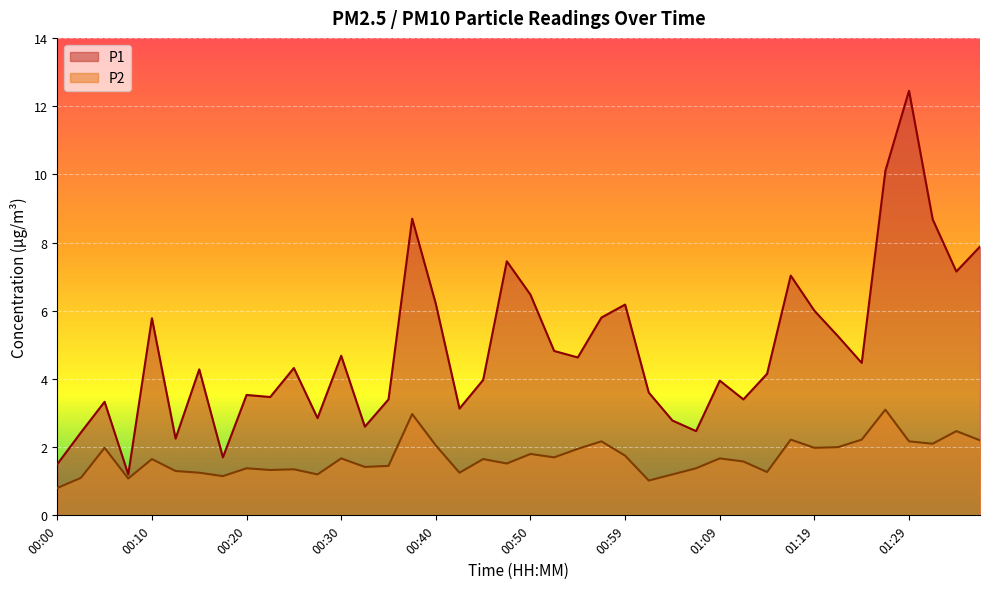

How many data points in P2 are less than 1?

1